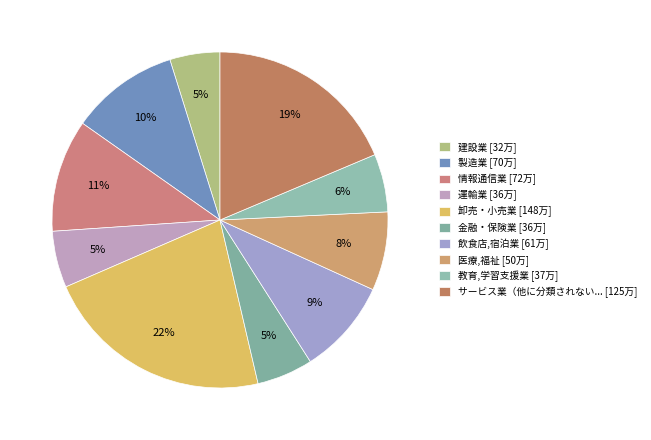

How many segments does this pie chart have?

10